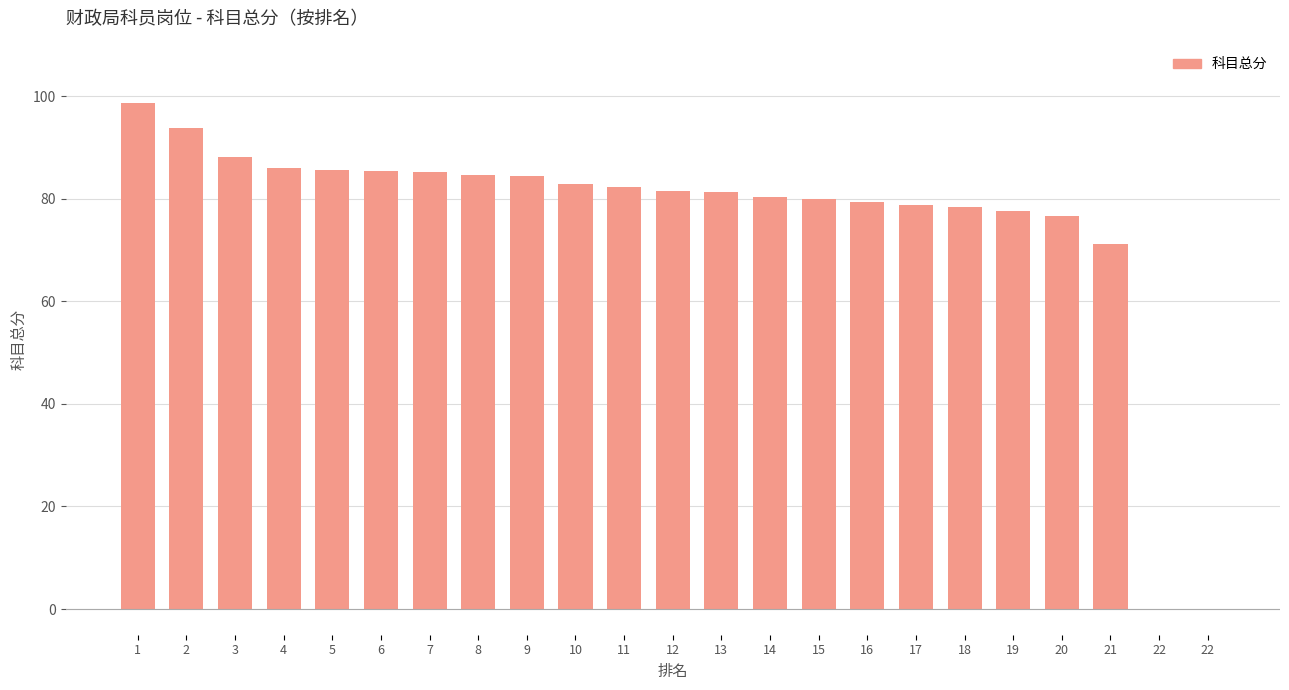

Reading left to right, list all the values displayed in this chart.

98.7	93.8	88.1	86.0	85.6	85.4	85.2	84.6	84.5	82.8	82.2	81.5	81.4	80.4	80.0	79.3	78.8	78.4	77.7	76.6	71.2	0.0	0.0